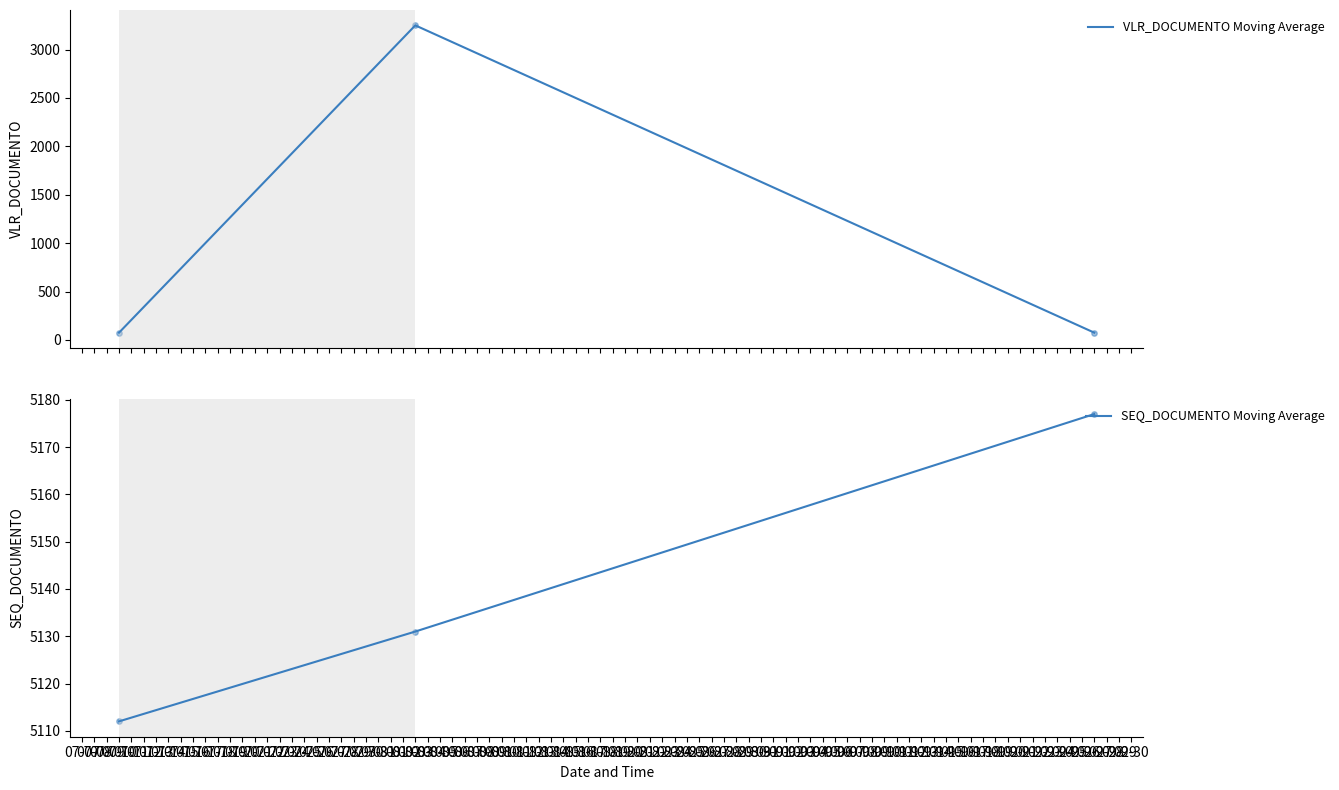

What is the highest value of the VLR_DOCUMENTO Moving Average series?

3250